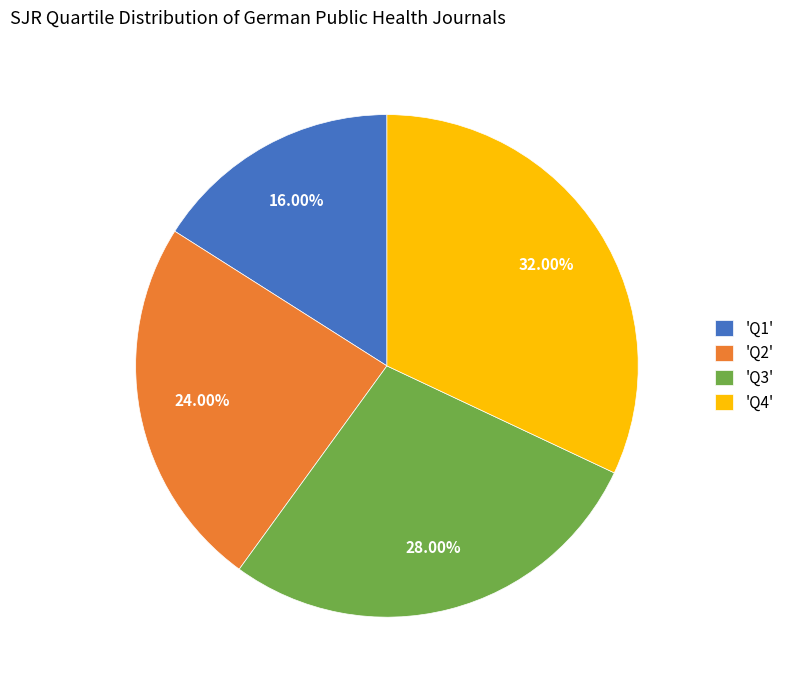

Is there any slice that represents more than half of the pie?

No